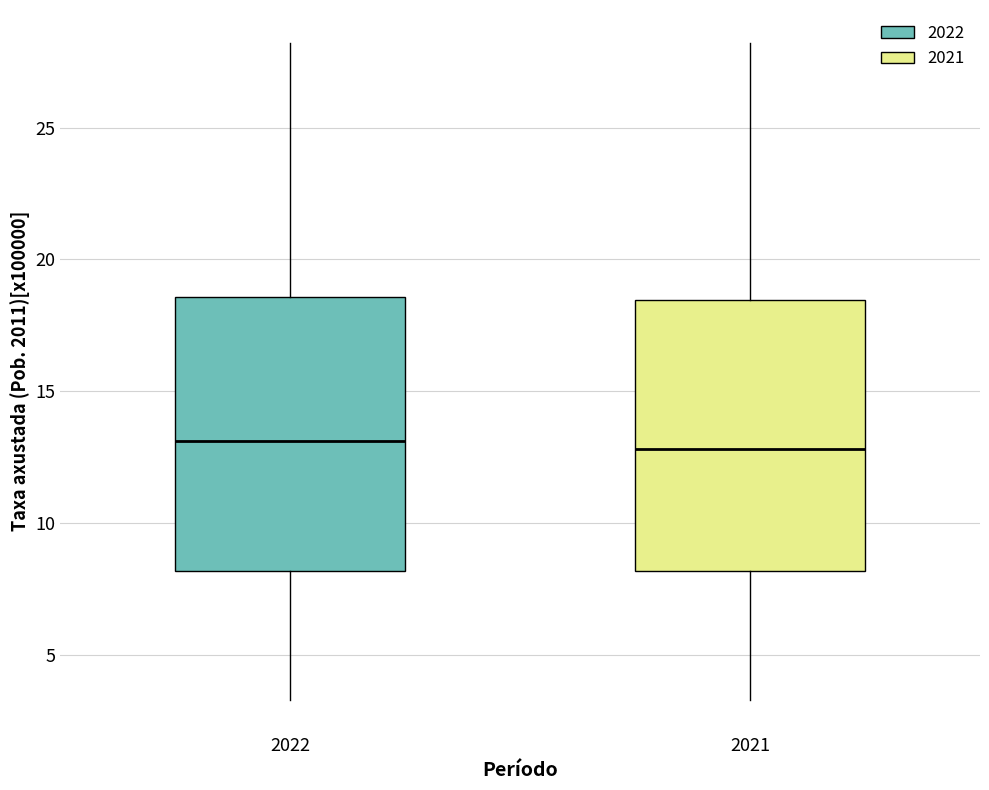

Where does the upper whisker of the box at x = 2021 end on the y-axis? The values are not printed on the chart, so give them approximately, as read against the axis.

28.0